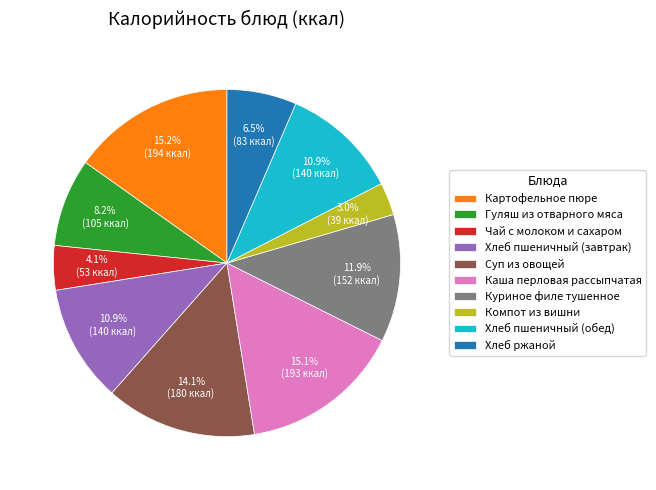

What is the smallest slice in the pie chart?

Компот из вишни